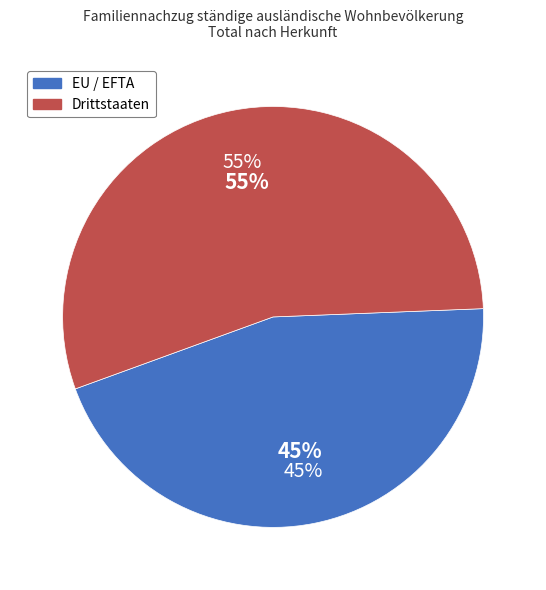

What is the total percentage of Drittstaaten and EU / EFTA?

100.0%